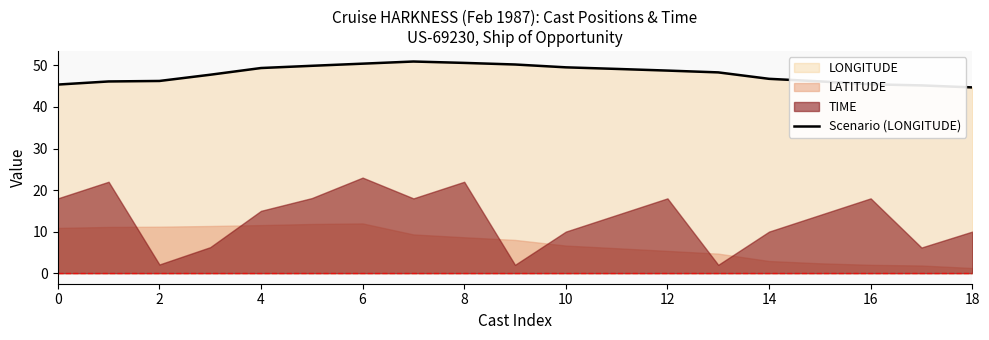

What is the highest value of the Scenario (LONGITUDE) series?

51.0